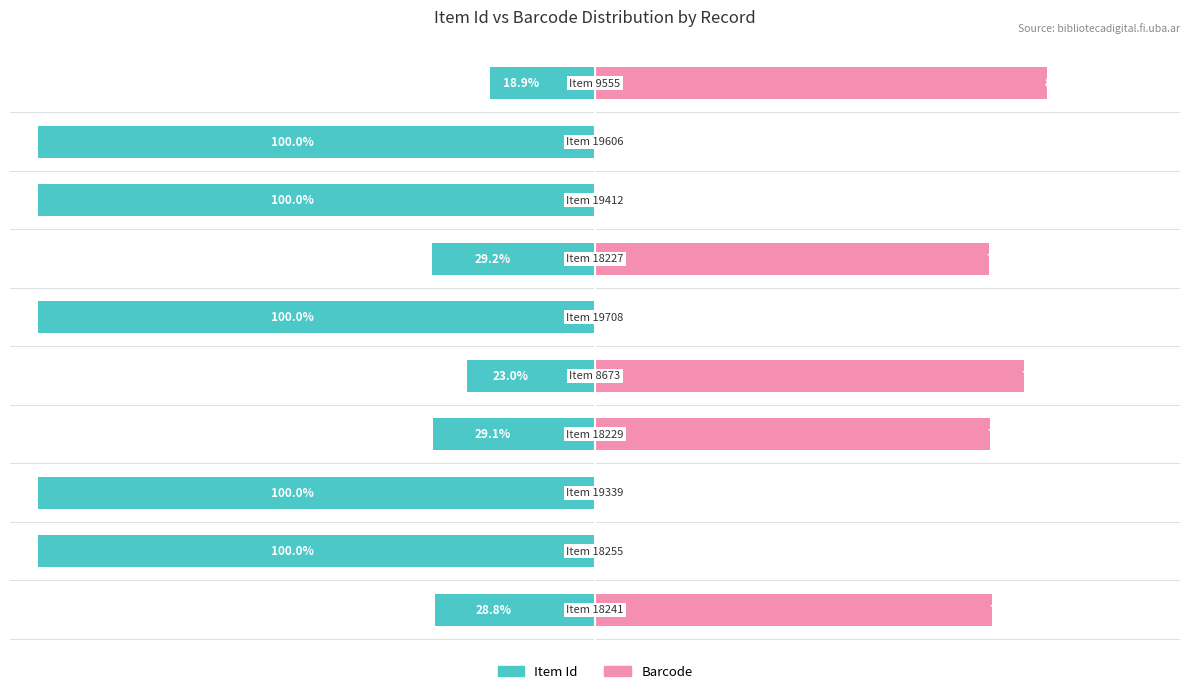

What is the sum of all Barcode values?

371.0